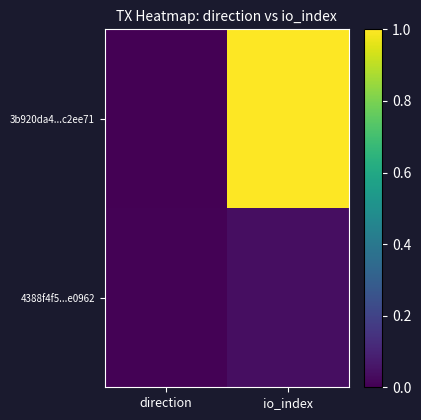

At how many categories does at least one series exceed 0?

2